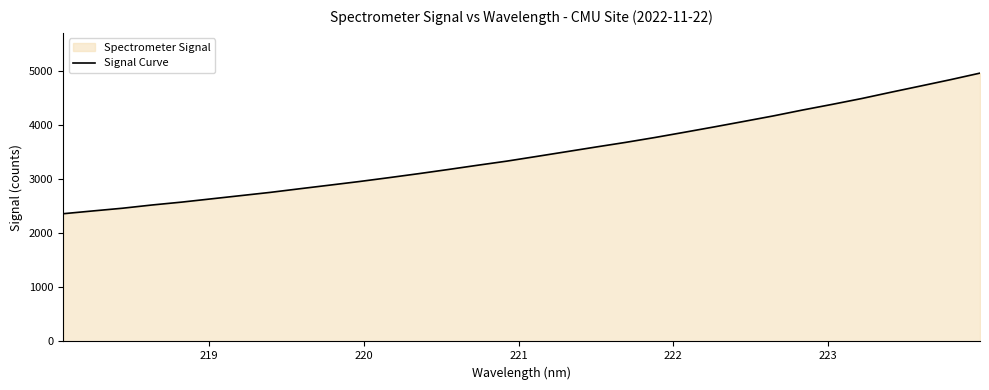

True or false: the data has more than 2 interior local peaks.

False